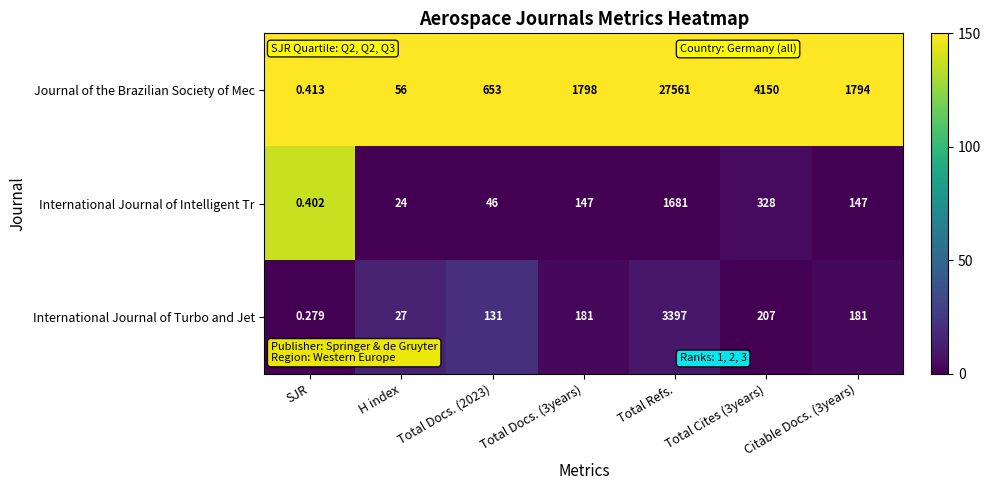

At Citable Docs. (3years), list the series in order from smallest to largest.

International Journal of Intelligent Tr, International Journal of Turbo and Jet, Journal of the Brazilian Society of Mec